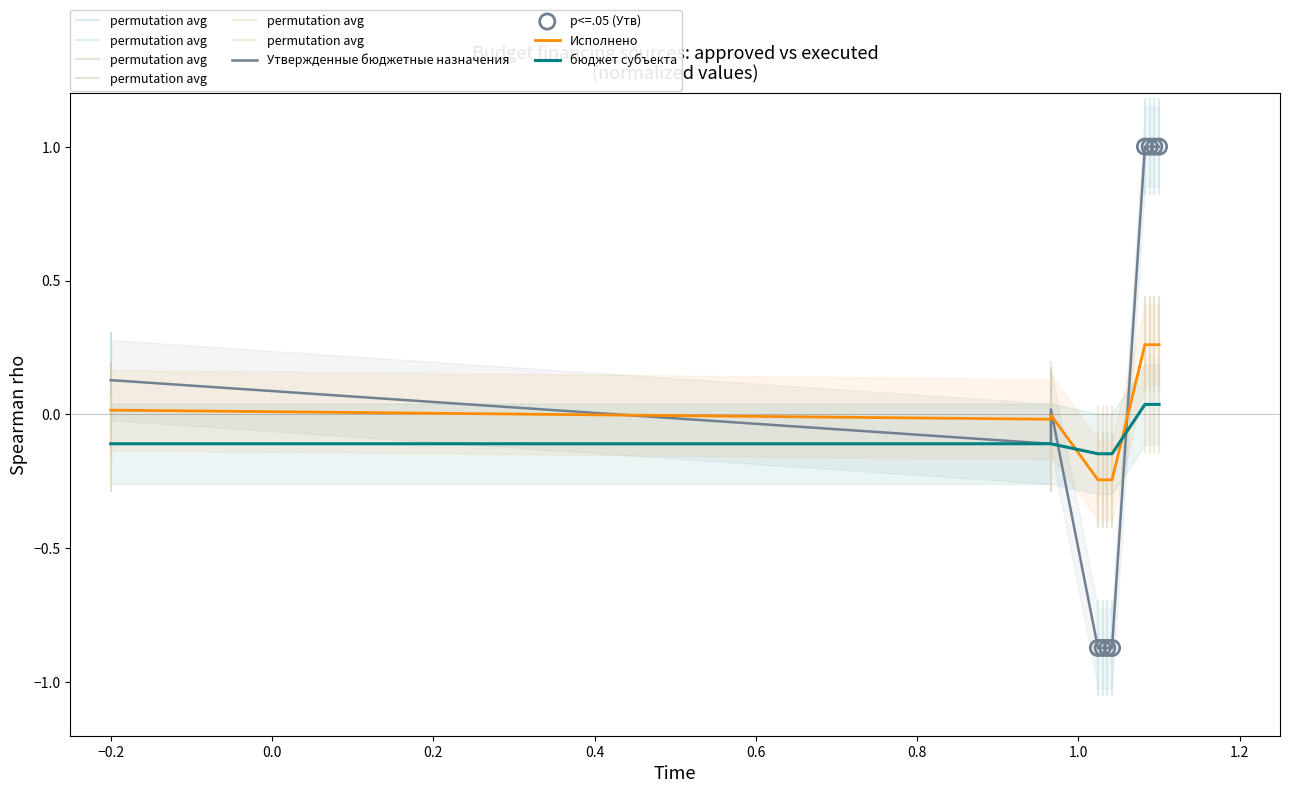

Which series has the largest total across all categories?

Утвержденные бюджетные назначения